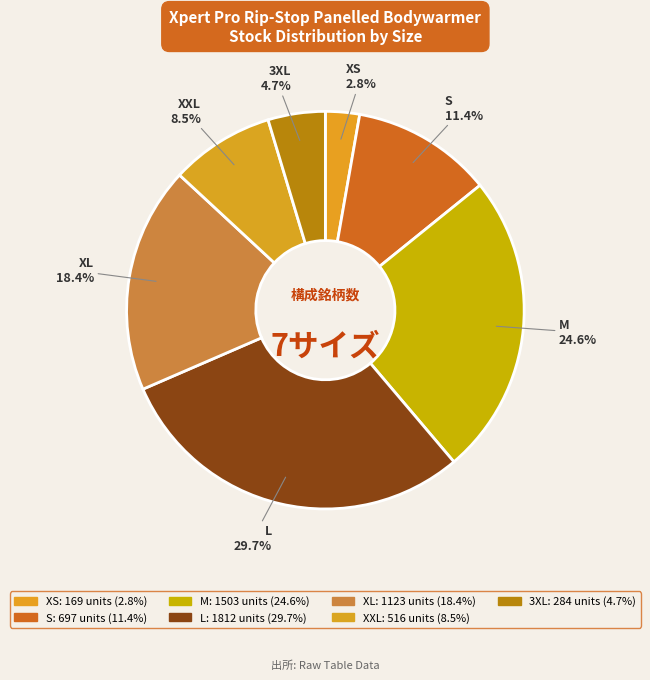

To the nearest percent, what percentage of the pie is M?

25%